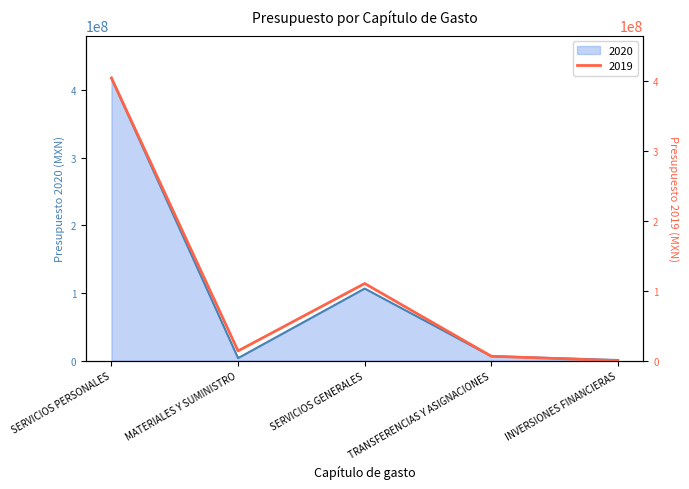

Rank the series by their average value, from highest to lowest.

2019, 2020